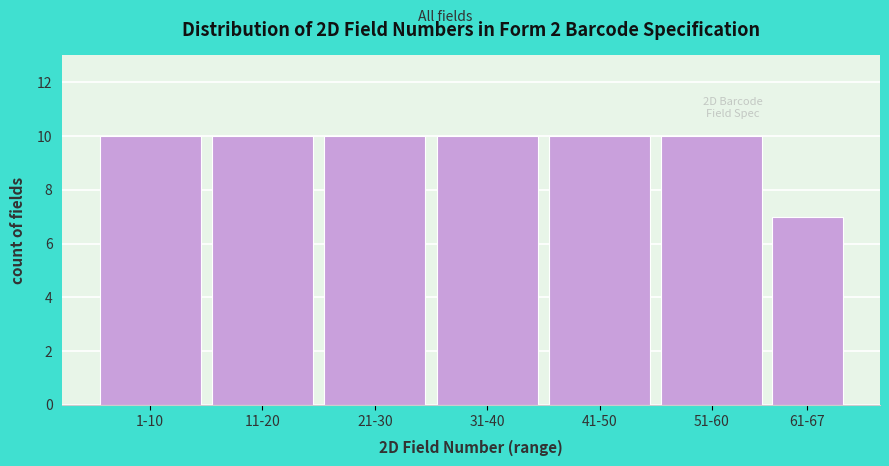

Reading left to right, what are all the values shown in this chart?

10	10	10	10	10	10	7